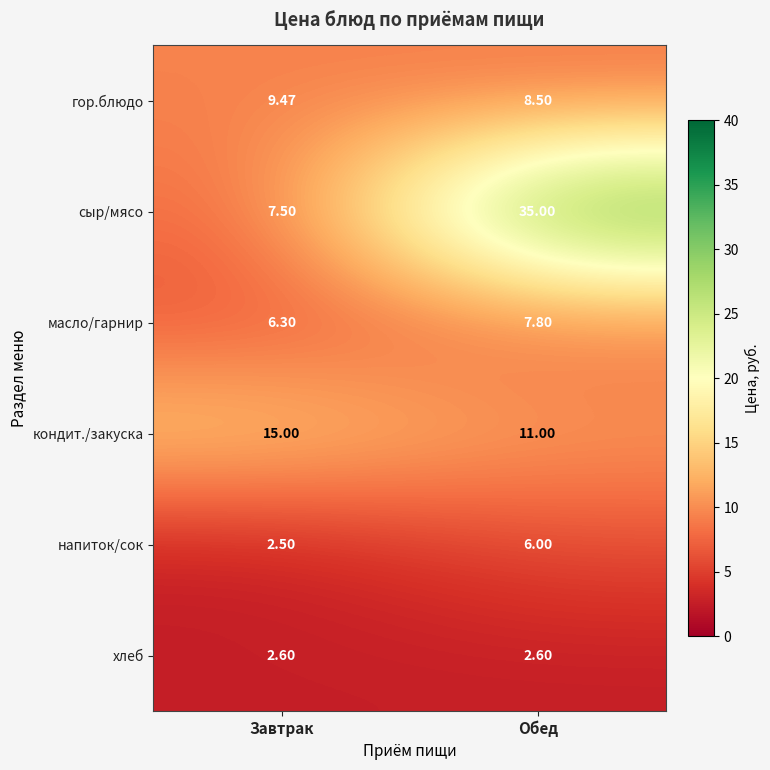

How many values in the гор.блюдо series exceed 9?

1